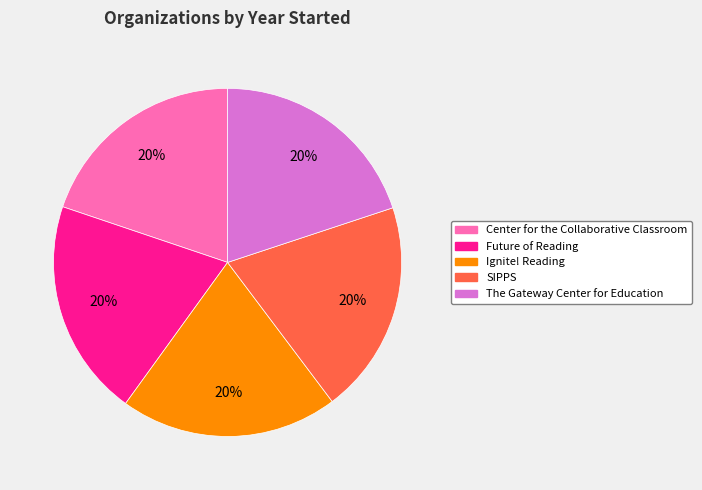

What is the ratio of the value at Center for the Collaborative Classroom to the value at Ignite! Reading?

1.0